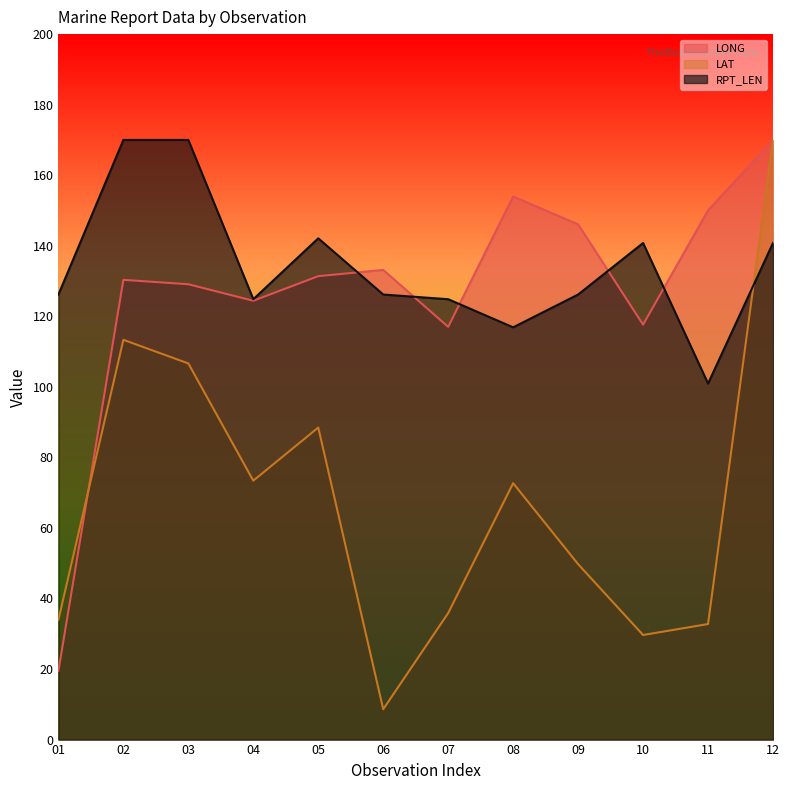

At which category does LONG reach its first local peak?

02